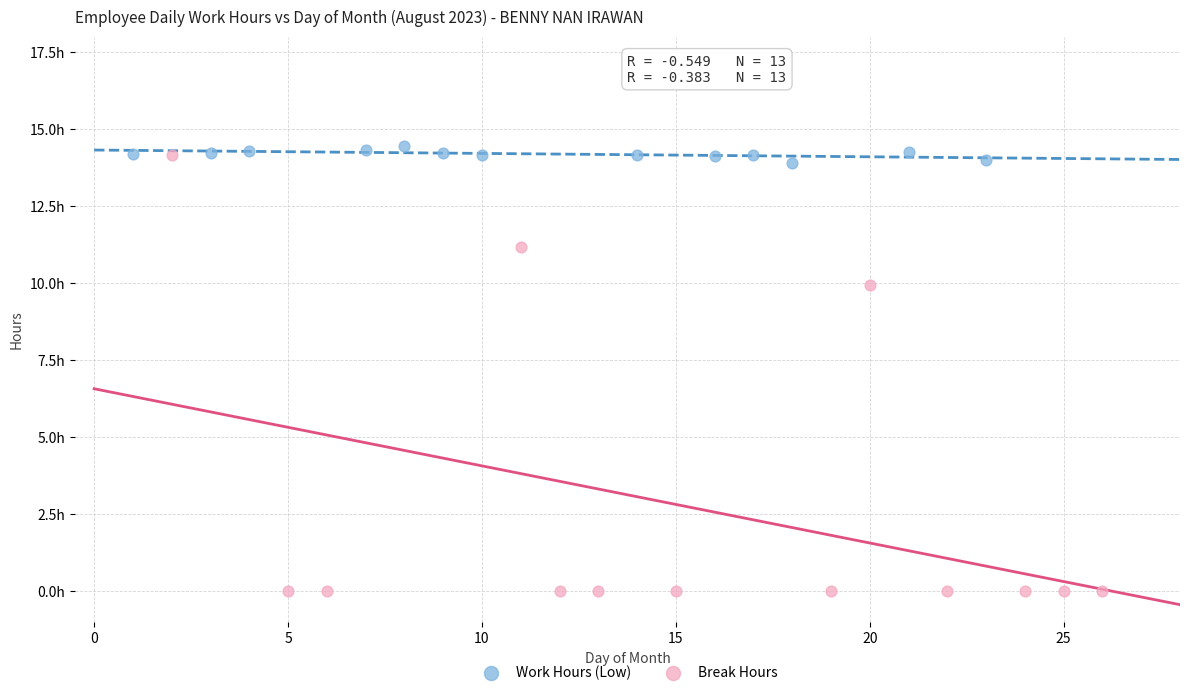

What are all the series names shown in the legend?

Work Hours (Low), Break Hours